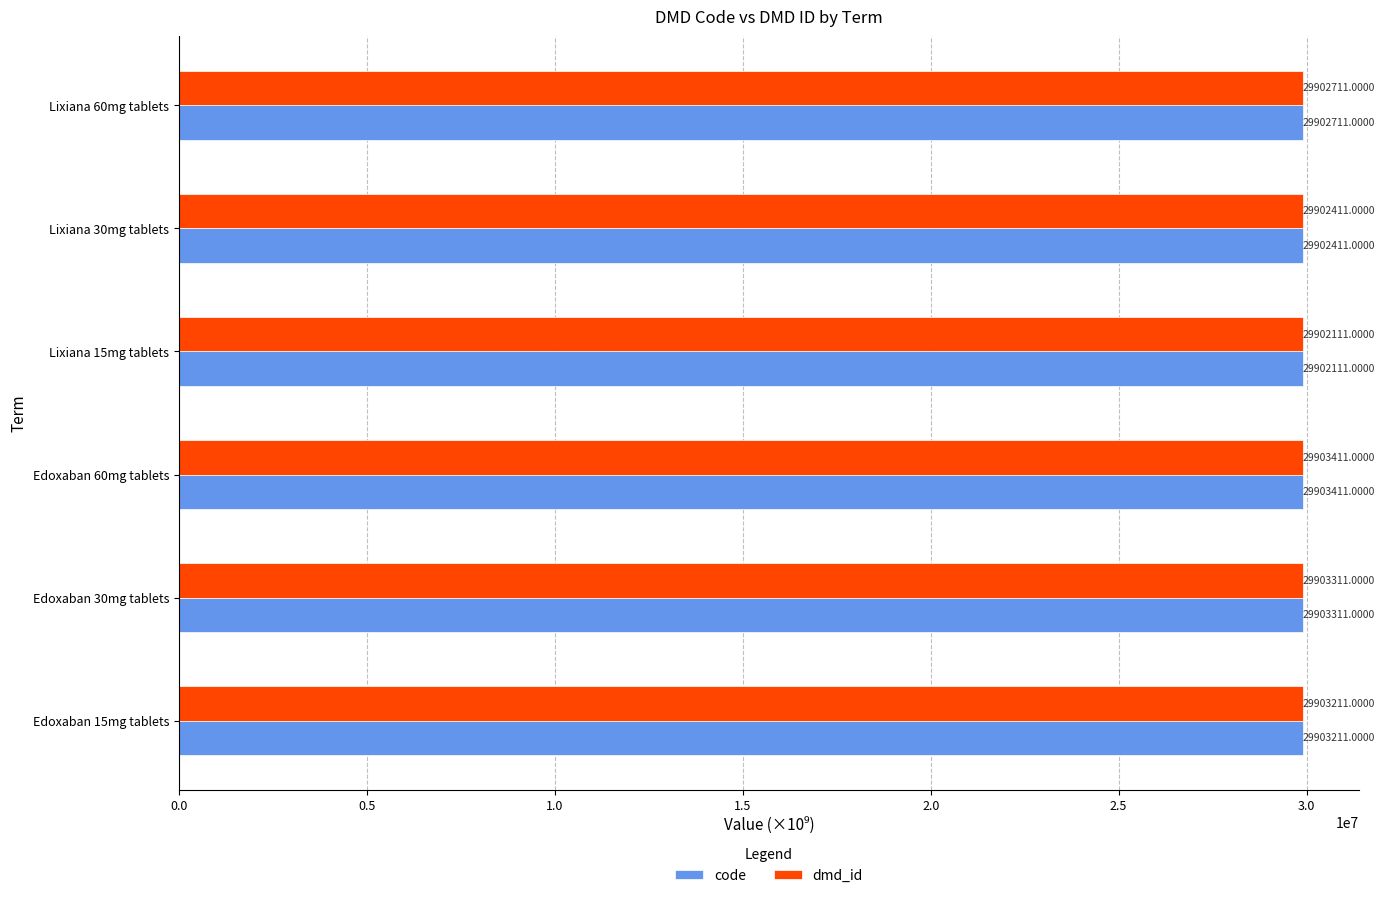

List the labels in order of code value, smallest first.

Lixiana 15mg tablets, Lixiana 30mg tablets, Lixiana 60mg tablets, Edoxaban 15mg tablets, Edoxaban 30mg tablets, Edoxaban 60mg tablets